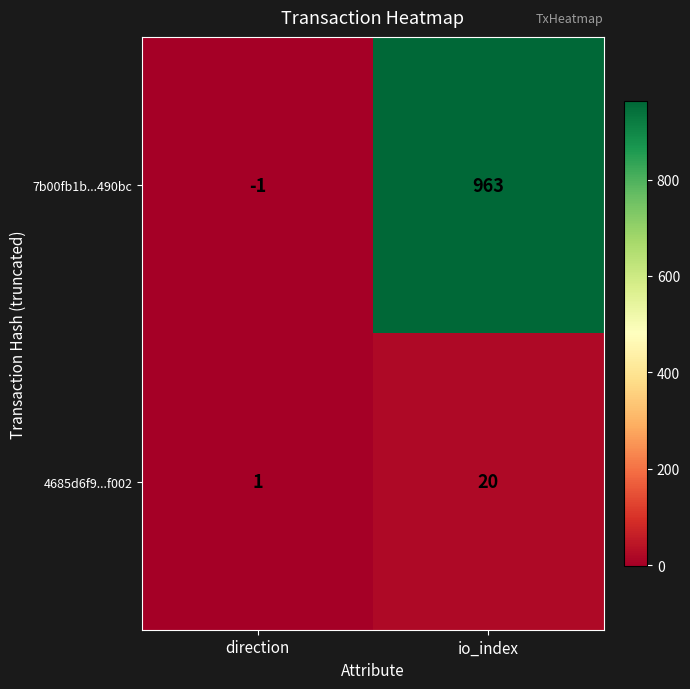

True or false: 4685d6f9...f002 has a value of 0 at direction.

False